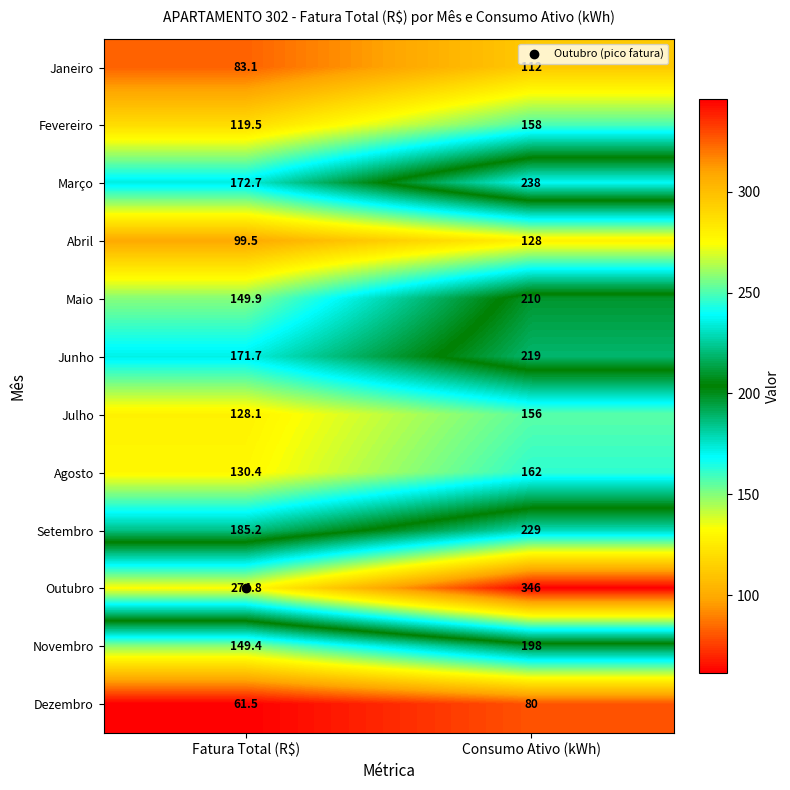

Which label corresponds to the smallest value in the chart?

Fatura Total (R$)